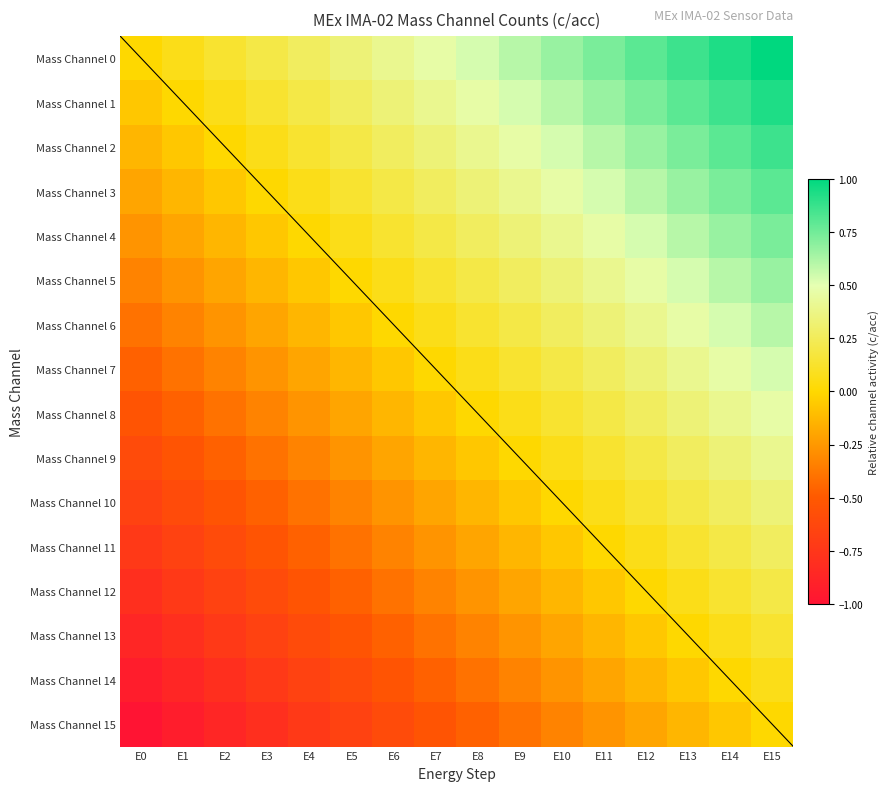

At E3, list the series in order from smallest to largest.

Mass Channel 15, Mass Channel 14, Mass Channel 13, Mass Channel 12, Mass Channel 11, Mass Channel 10, Mass Channel 9, Mass Channel 8, Mass Channel 7, Mass Channel 6, Mass Channel 5, Mass Channel 4, Mass Channel 3, Mass Channel 2, Mass Channel 1, Mass Channel 0